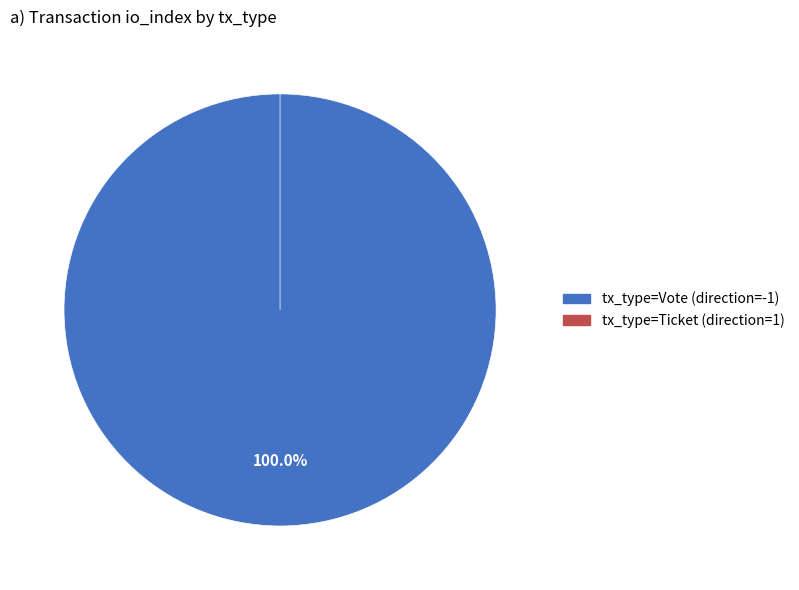

Which category has the smallest portion of the pie?

tx_type=Ticket (direction=1)